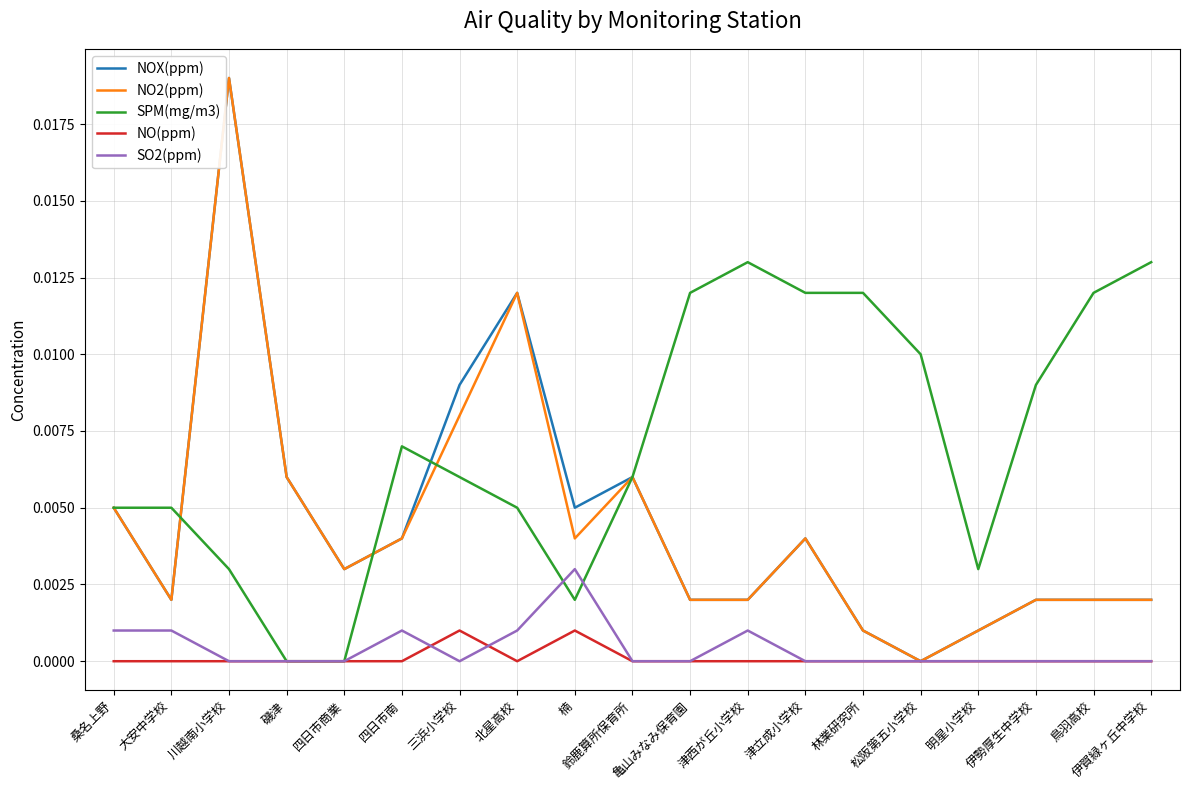

At which category does NO2(ppm) reach its first local peak?

川越南小学校